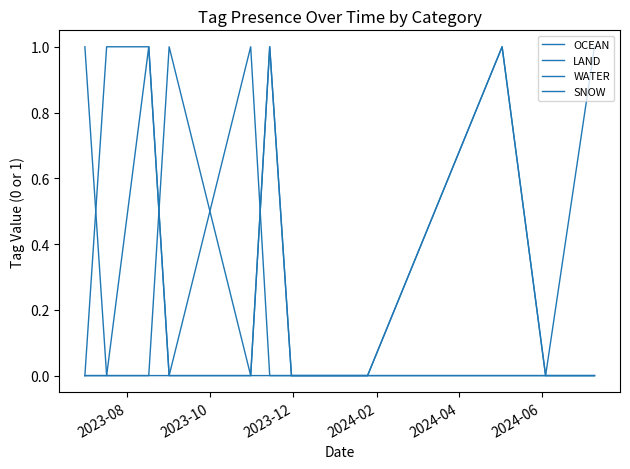

At which label does SNOW reach its minimum?

2023-08